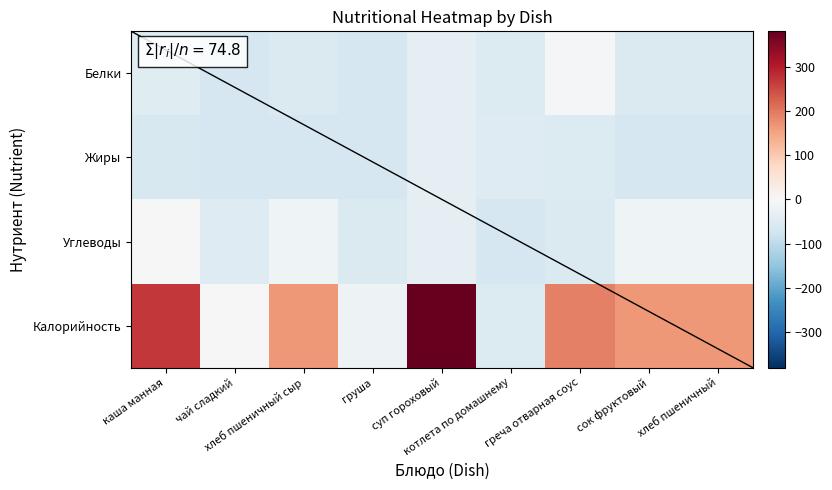

Reading left to right, extract all data points from this chart.

Белки: каша манная=-47.2	чай сладкий=-64.2	хлеб пшеничный сыр=-56.2	груша=-64.2	суп гороховый=-38.2	котлета по домашнему=-53.2	греча отварная соус=-7.2	сок фруктовый=-56.2	хлеб пшеничный=-56.2
Жиры: каша манная=-61.2	чай сладкий=-64.2	хлеб пшеничный сыр=-63.2	груша=-64.2	суп гороховый=-34.2	котлета по домашнему=-49.2	греча отварная соус=-53.2	сок фруктовый=-63.2	хлеб пшеничный=-63.2
Углеводы: каша манная=-2.2	чай сладкий=-49.2	хлеб пшеничный сыр=-17.2	груша=-54.2	суп гороховый=-34.2	котлета по домашнему=-63.5	греча отварная соус=-56.6	сок фруктовый=-17.2	хлеб пшеничный=-17.2
Калорийность: каша манная=270.8	чай сладкий=-2.2	хлеб пшеничный сыр=166.8	груша=-19.2	суп гороховый=381.8	котлета по домашнему=-53.2	греча отварная соус=192.8	сок фруктовый=166.8	хлеб пшеничный=166.8